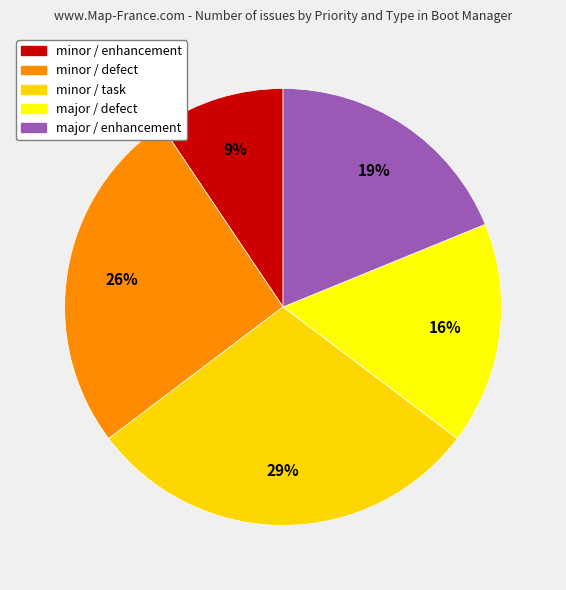

To the nearest percent, what percentage of the pie is minor / task?

29%